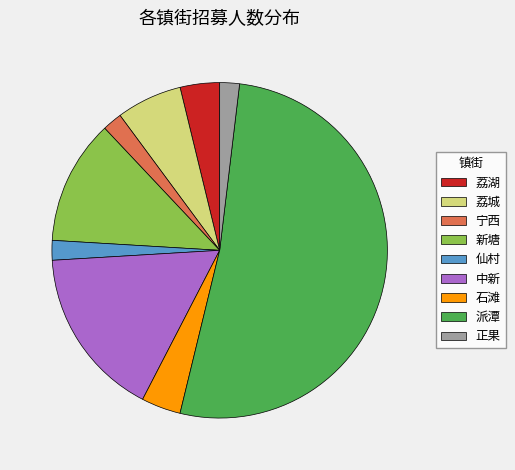

Is there a majority slice in this chart?

Yes